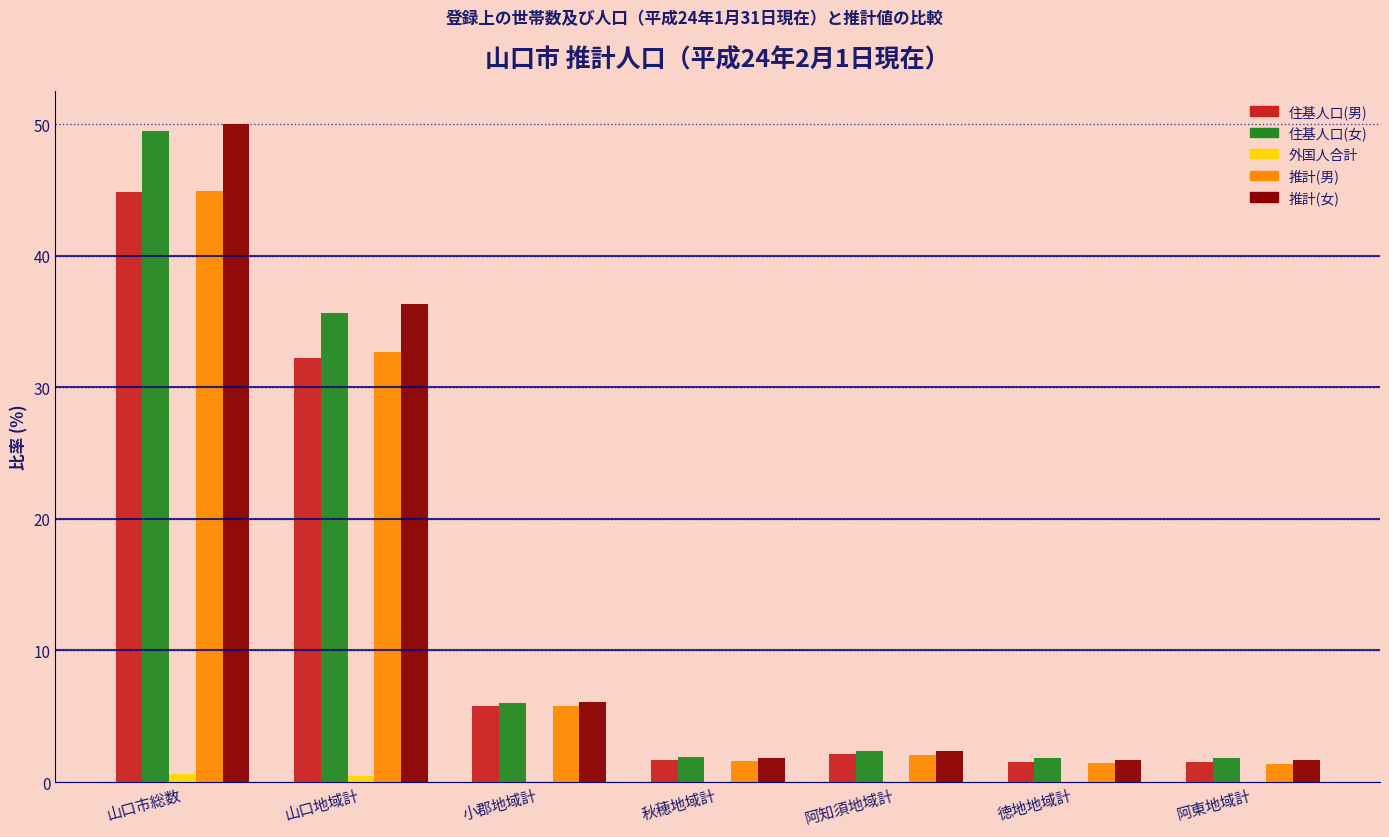

What is the maximum value for 推計(男)?

44.9